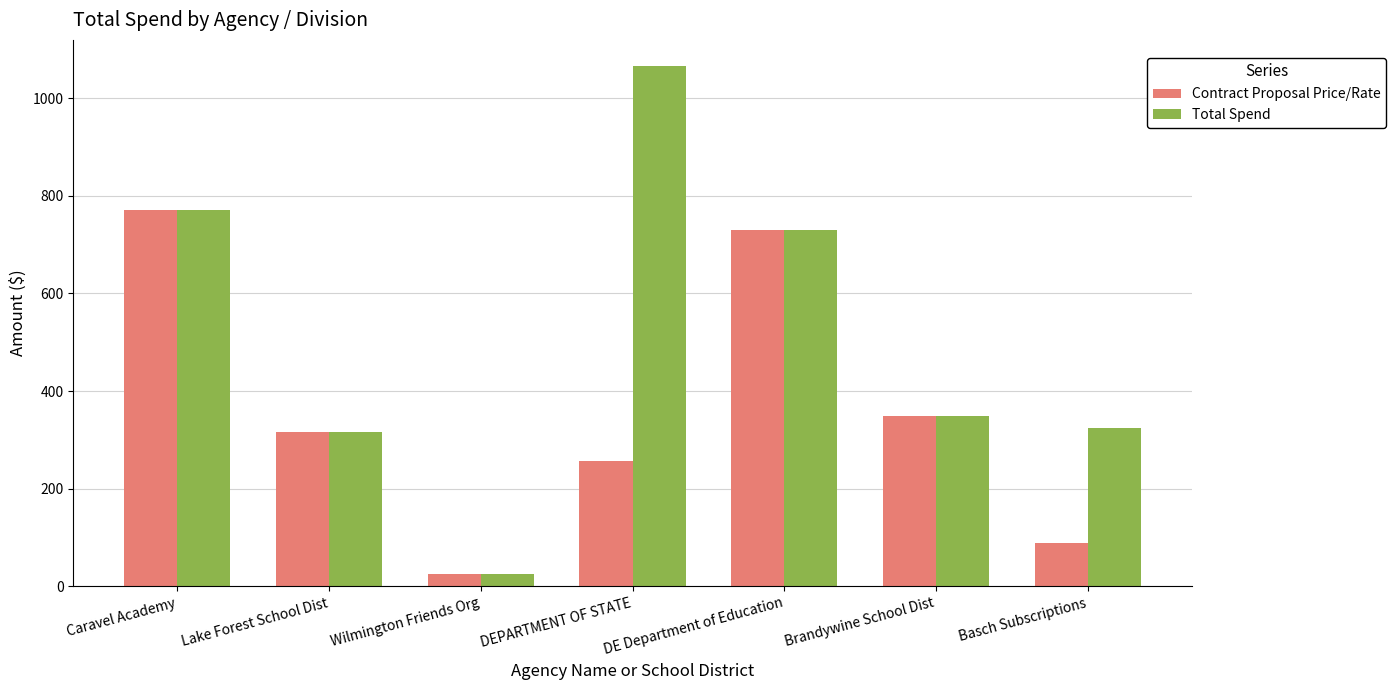

At how many categories does at least one series exceed 513?

3